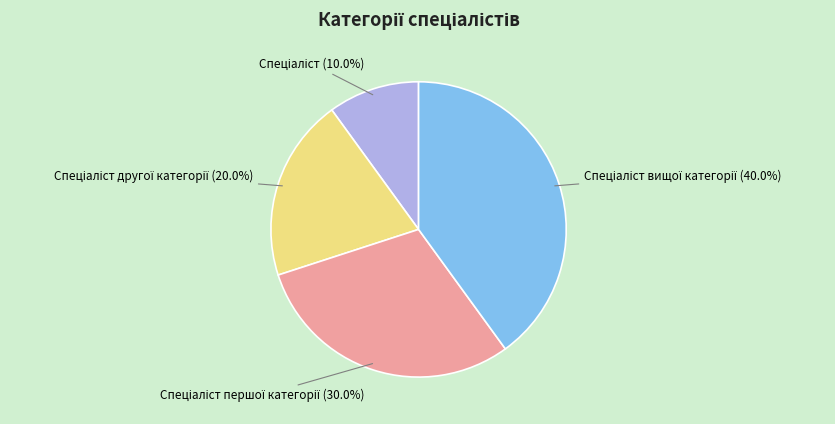

Is there a majority slice in this chart?

No